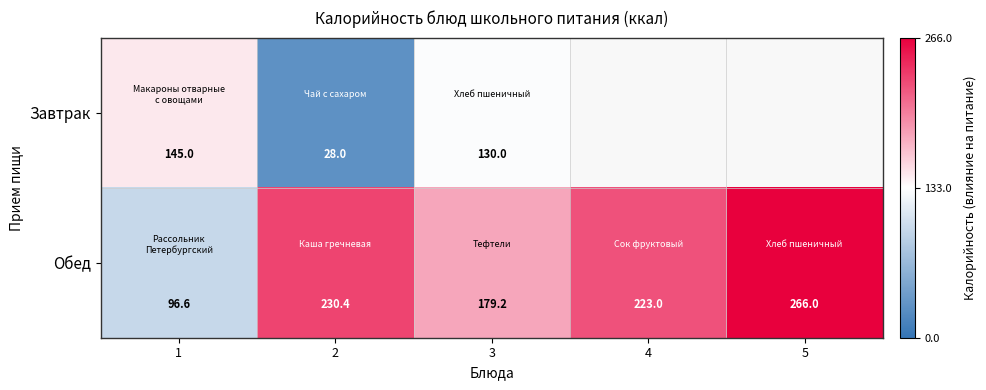

True or false: Завтрак has a value of 71.5 at 3.

False